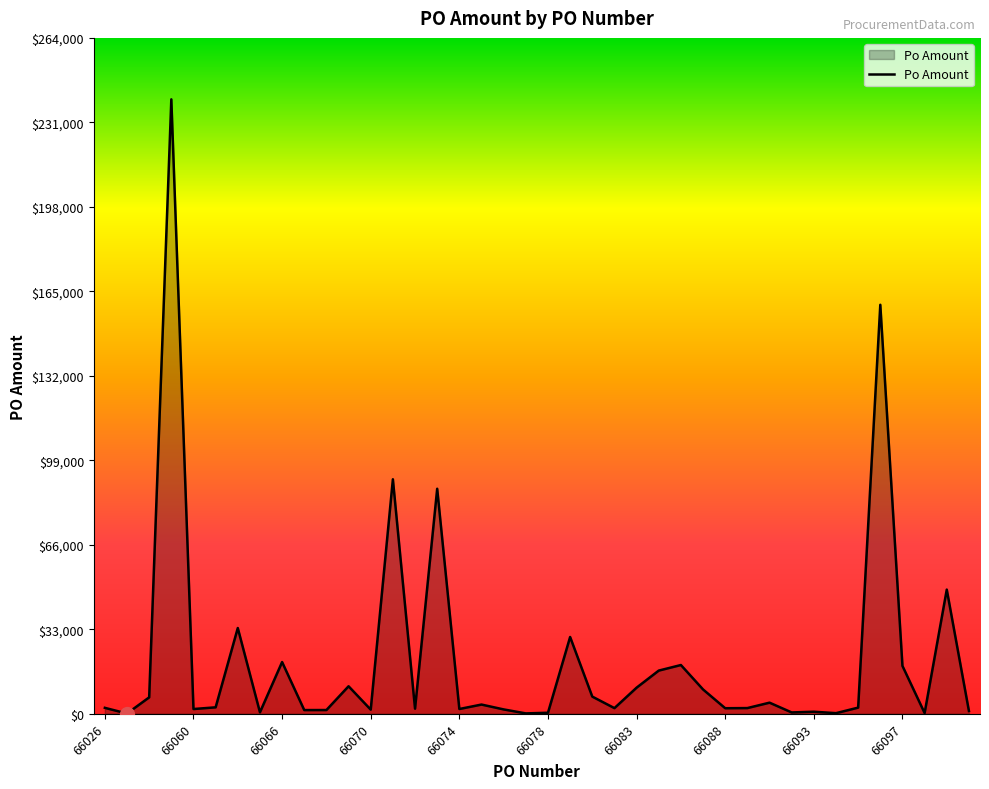

Count the number of data series in this chart.

1